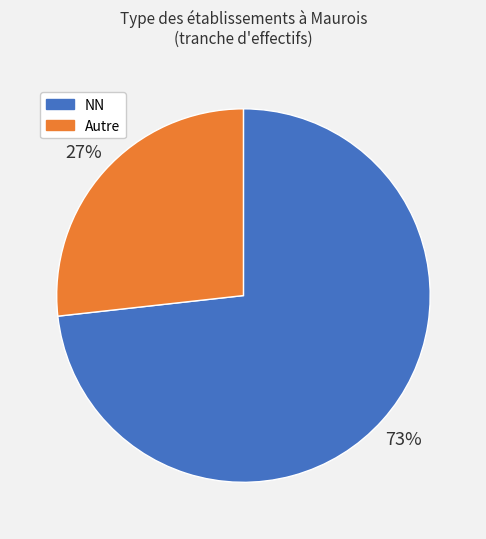

Approximately how many times larger is the value at Autre compared to NN?

0.4